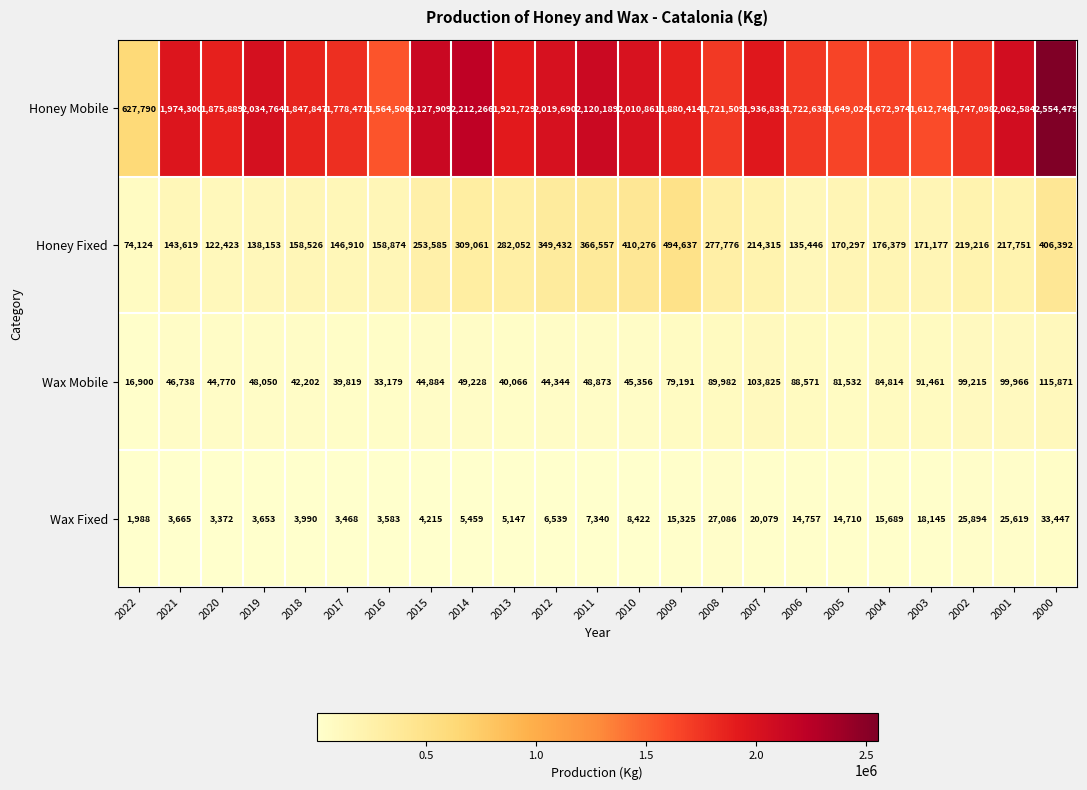

What is the approximate value of Wax Fixed at 2007, to the nearest 100?

20100